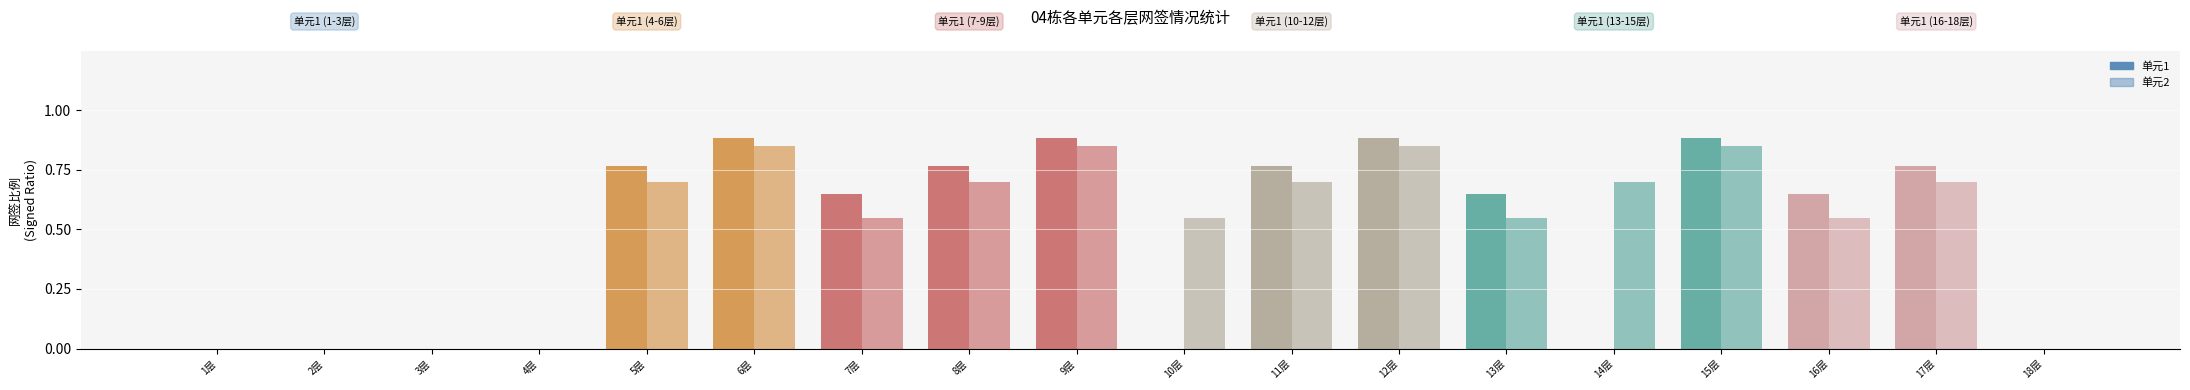

Which series has the largest total across all categories?

单元2